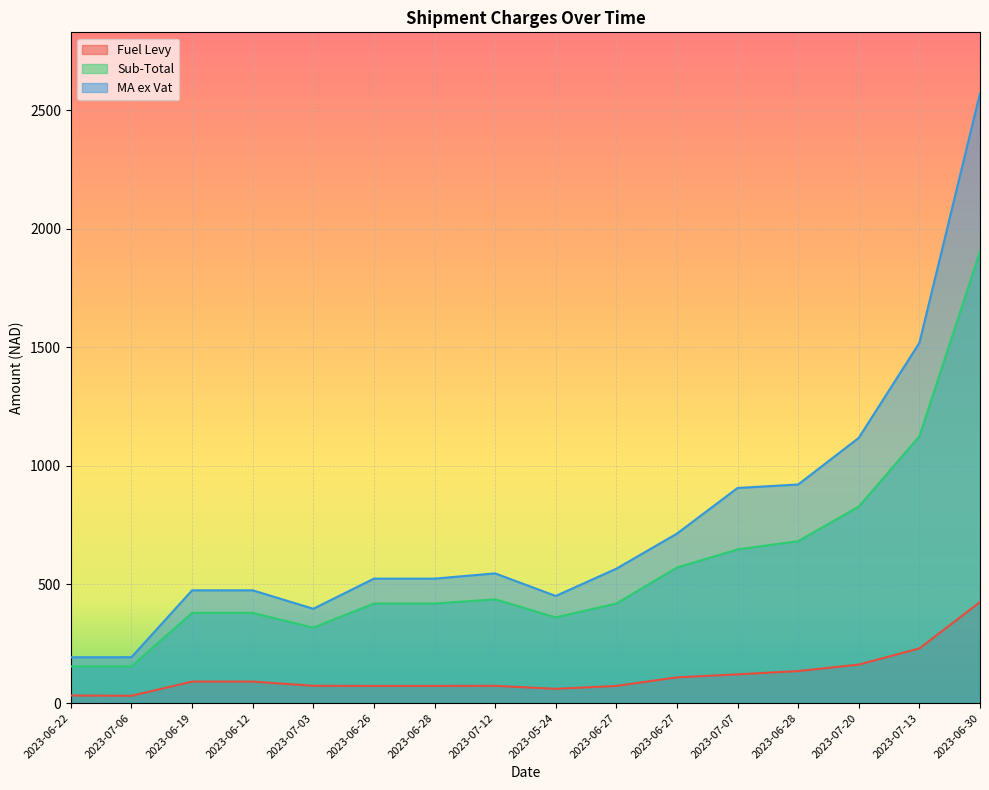

What is the label of the 14th point from the right?

2023-06-19